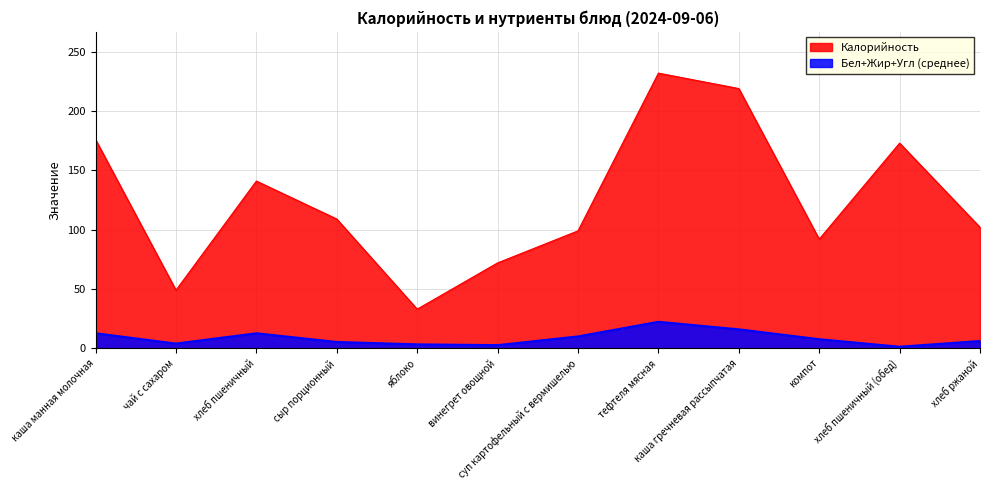

What is the minimum value for Калорийность?

33.0